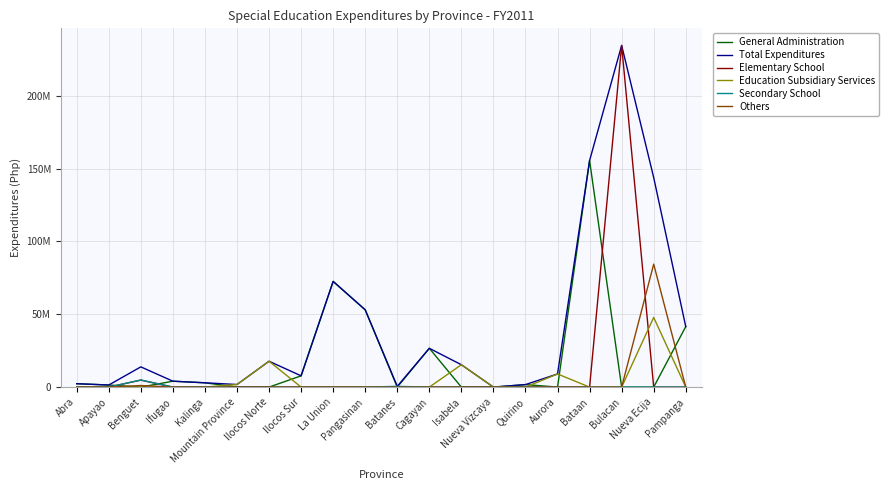

Is this an area chart (filled region under the line)?

No